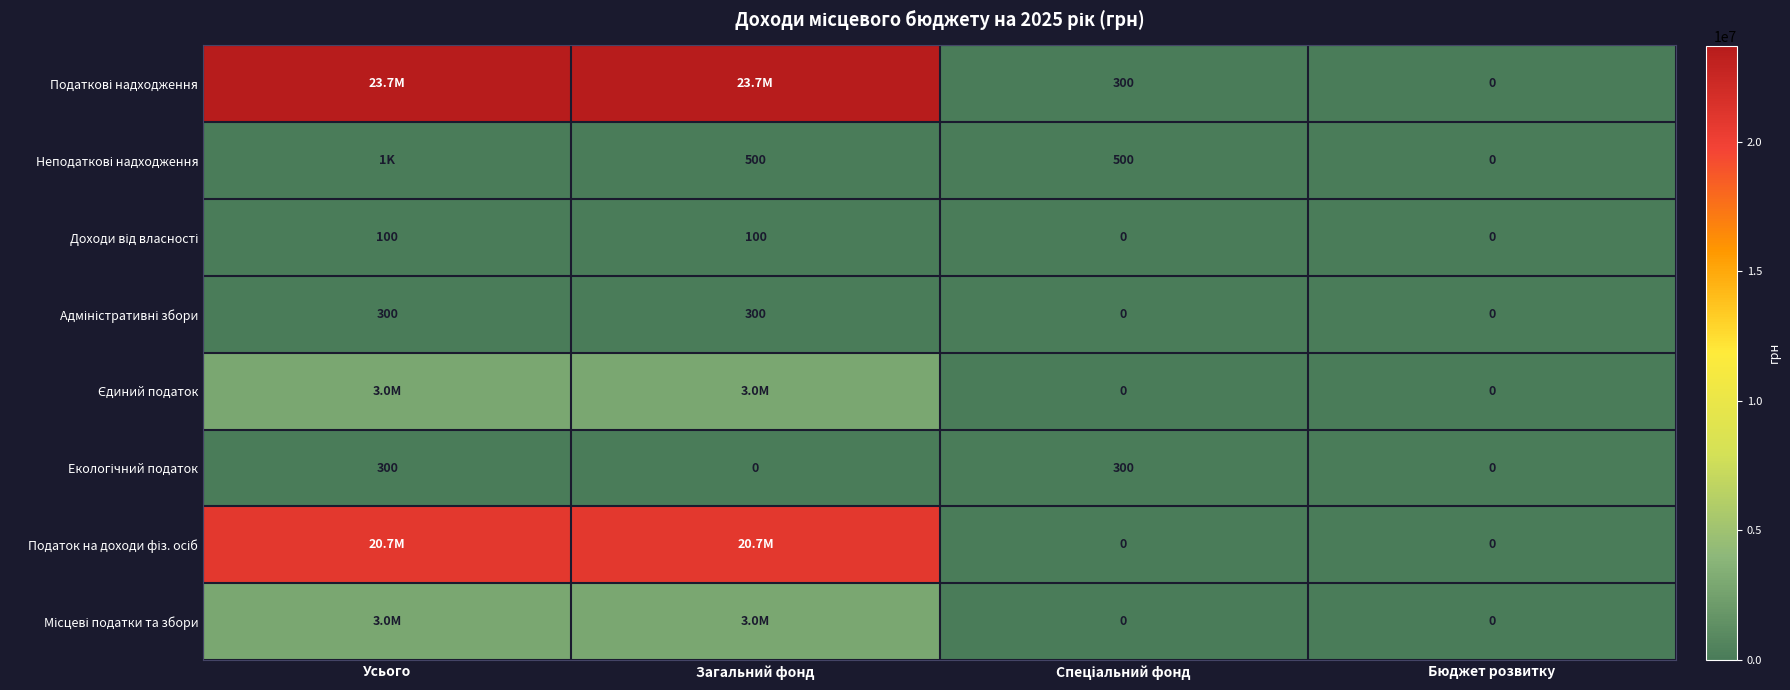

True or false: Екологічний податок has a value of 466 at Спеціальний фонд.

False